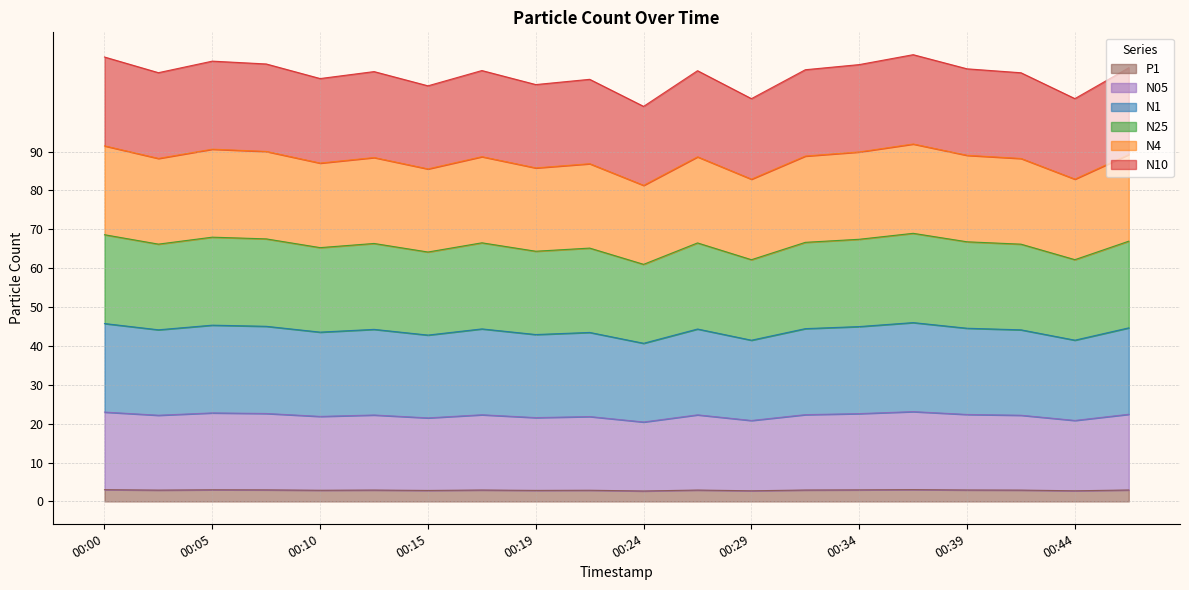

What is the minimum value for P1?

2.7